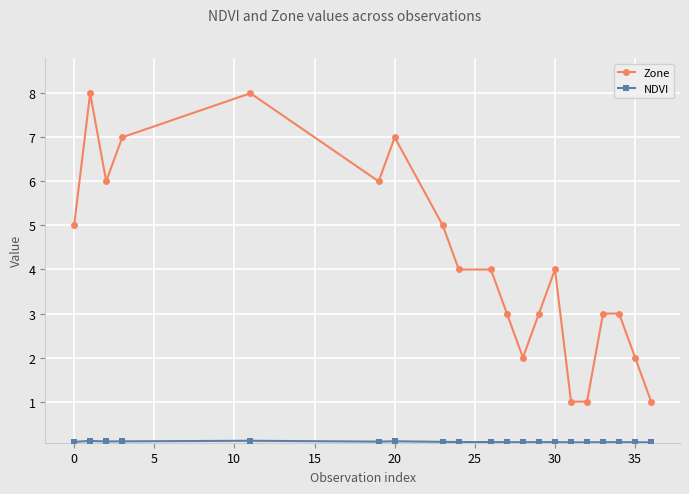

Which series has the largest total across all categories?

Zone